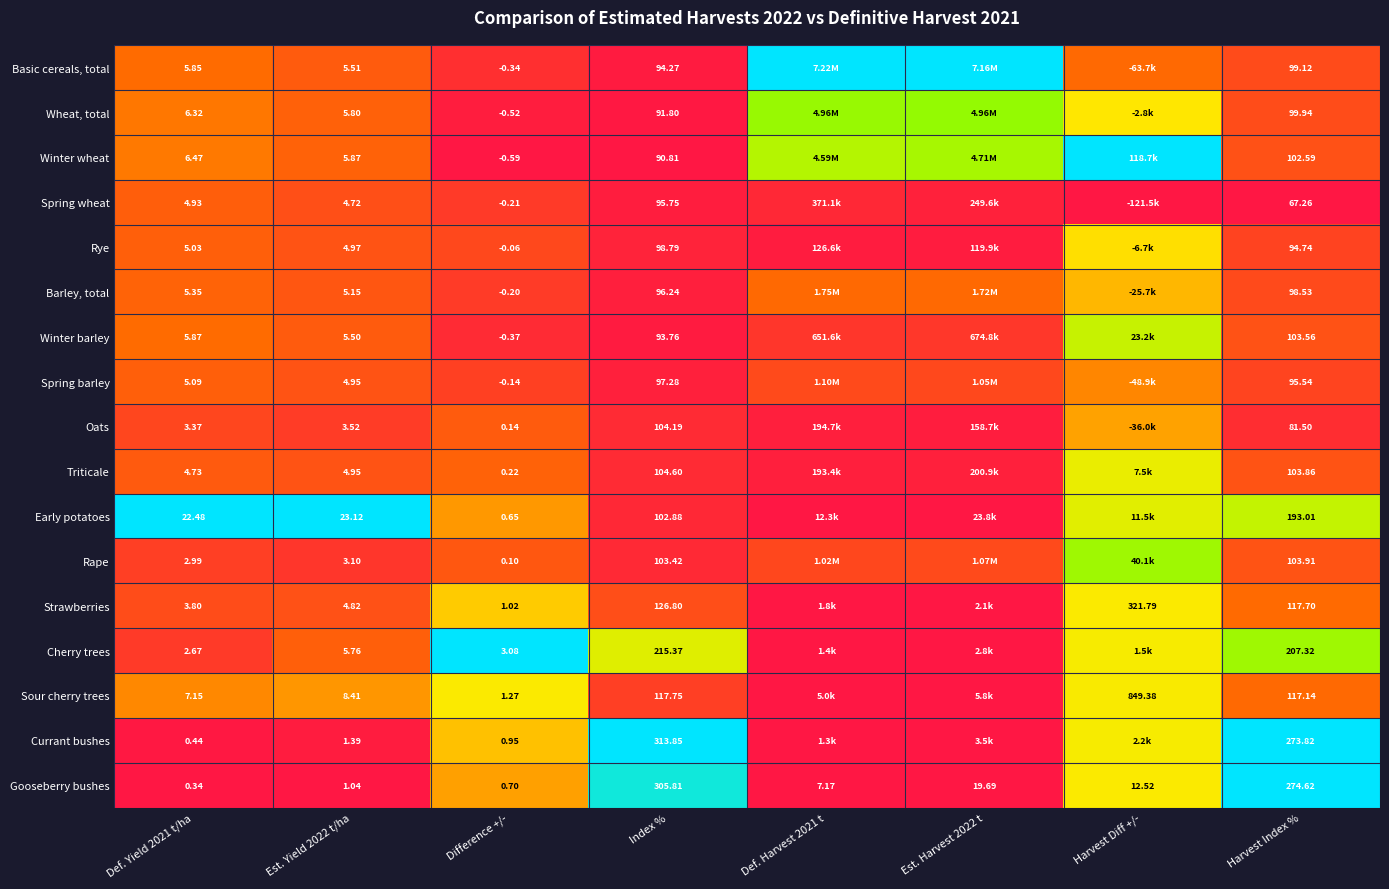

At Index %, list the series in order from smallest to largest.

Winter wheat, Wheat, total, Winter barley, Basic cereals, total, Spring wheat, Barley, total, Spring barley, Rye, Early potatoes, Rape, Oats, Triticale, Sour cherry trees, Strawberries, Cherry trees, Gooseberry bushes, Currant bushes